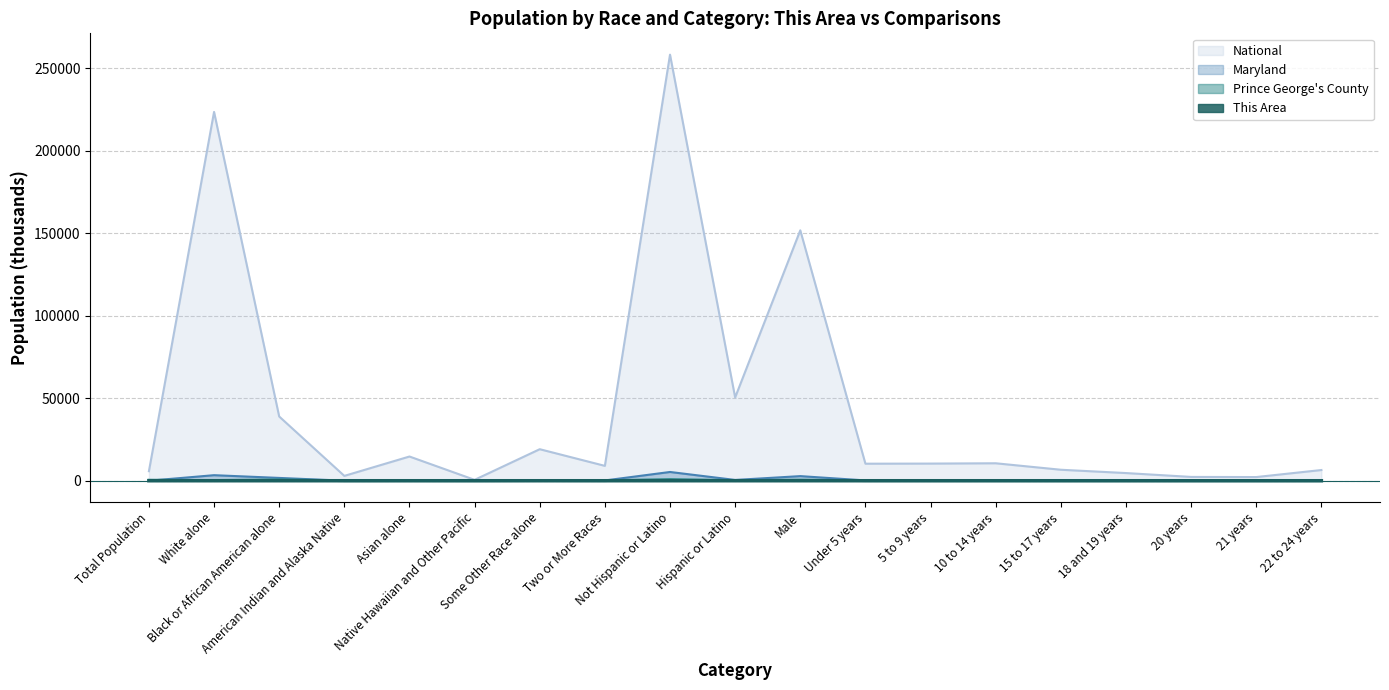

Which series has the largest range (max minus min)?

National